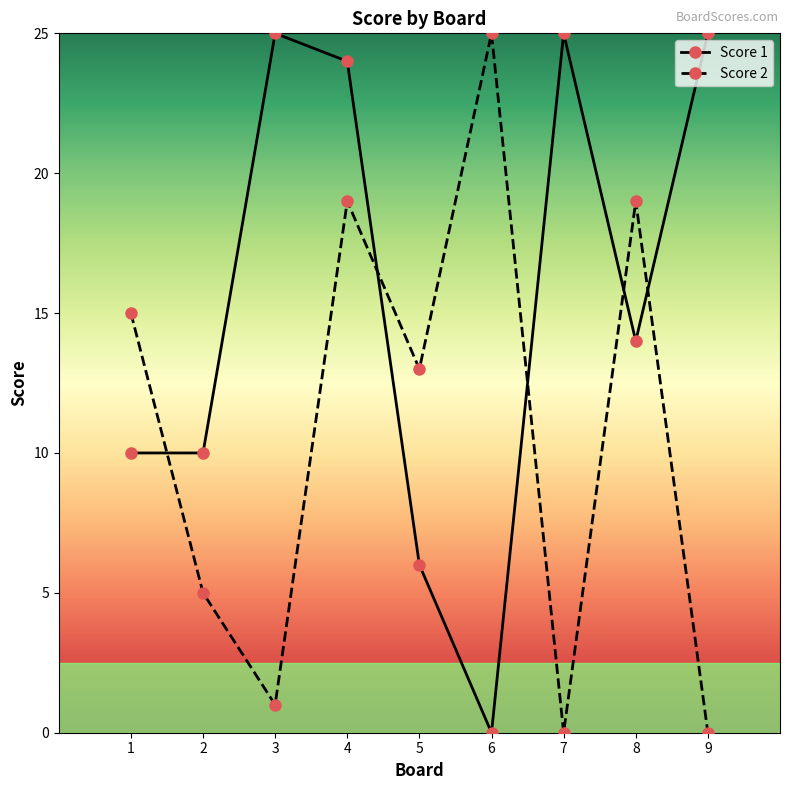

What is the maximum value shown in the chart?

25